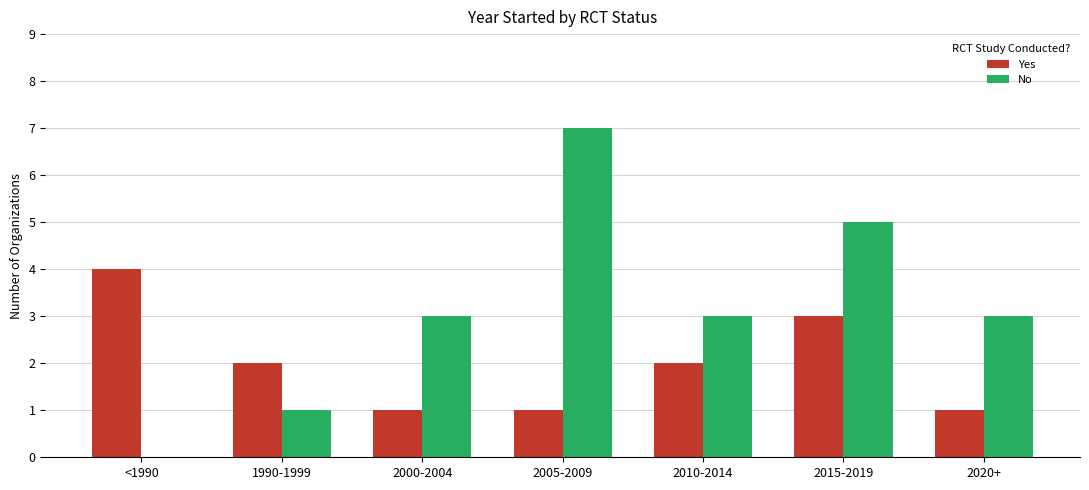

Reading left to right, transcribe all the data shown in this chart.

Yes: 4	2	1	1	2	3	1
No: 0	1	3	7	3	5	3